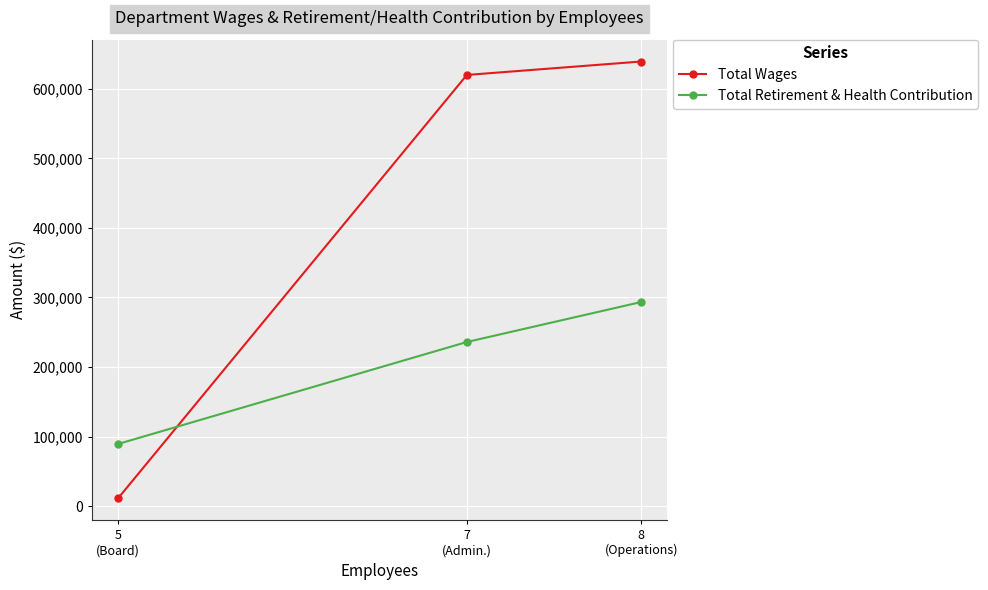

Is it true that Total Wages equals 225903 at 7
(Admin.)?

False